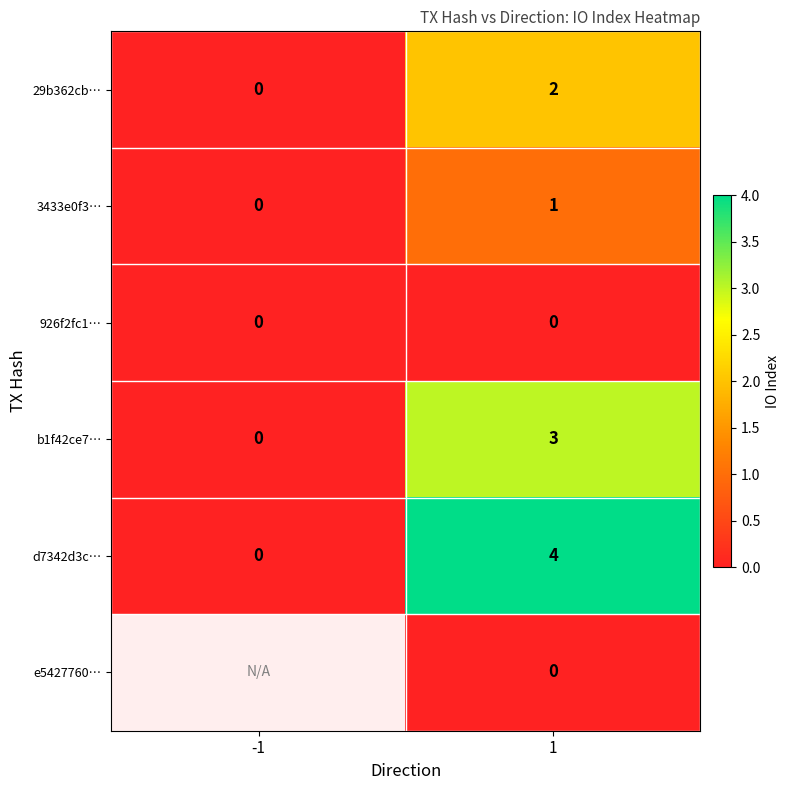

True or false: b1f42ce7… has a value of 3 at 1.

True